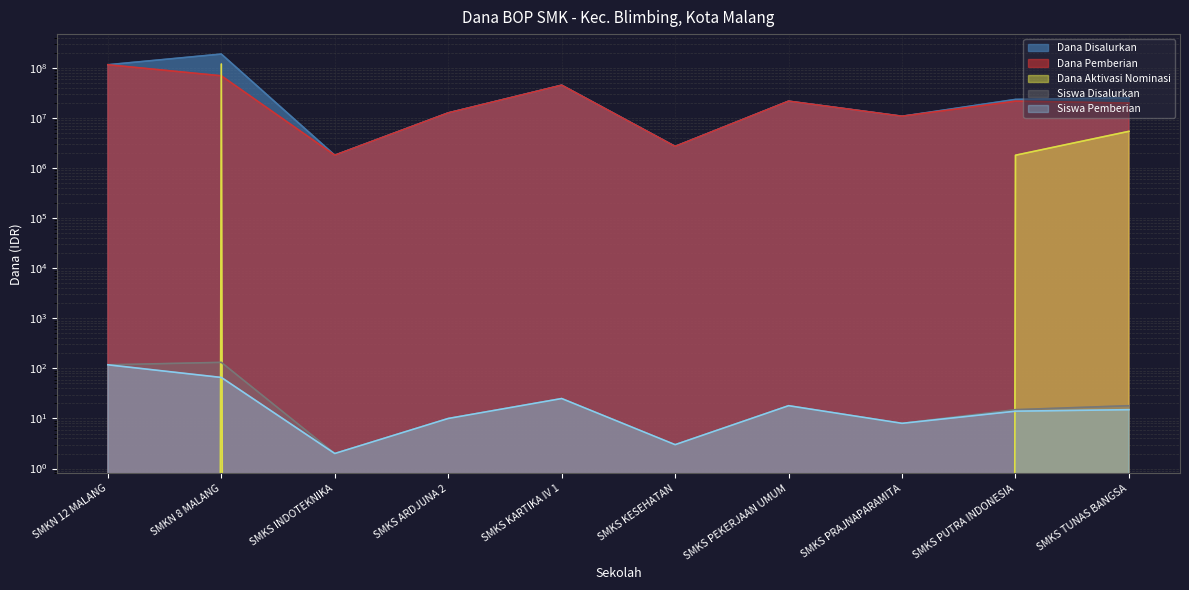

The value of Dana Pemberian at SMKS KESEHATAN is 2700000. True or false?

True